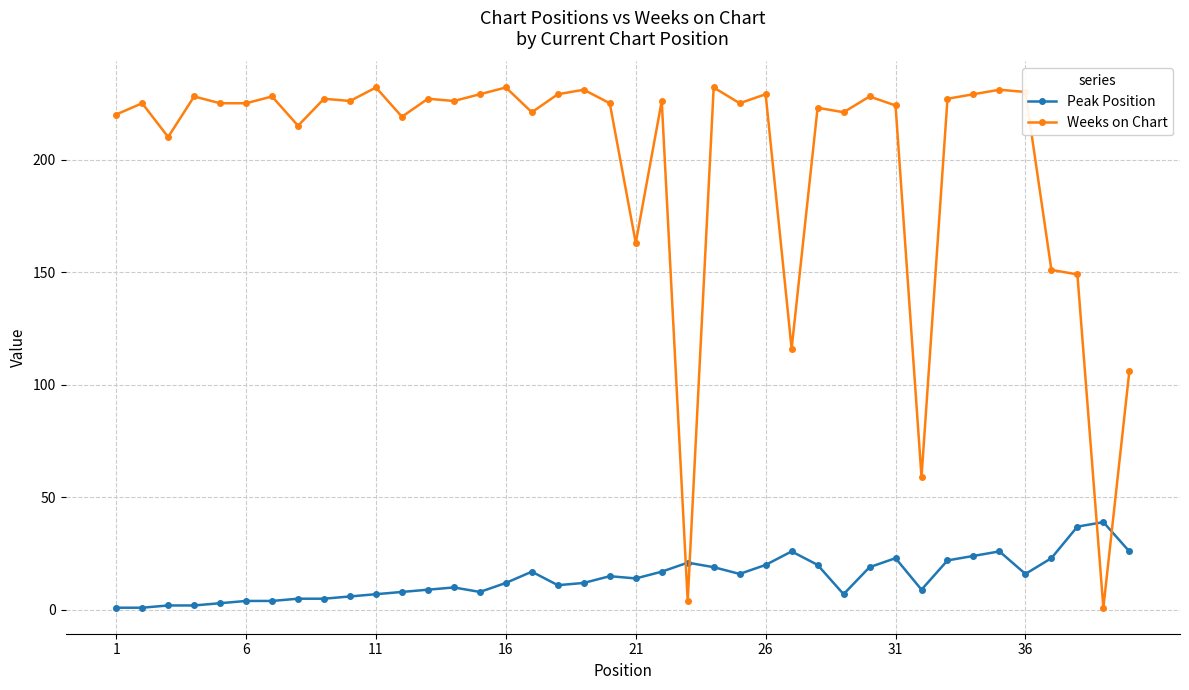

Which series has the widest spread of values?

Weeks on Chart